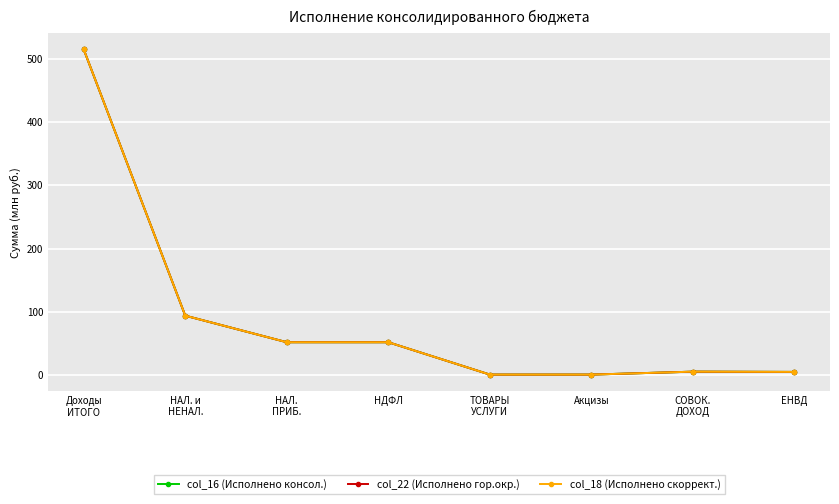

True or false: col_18 (Исполнено скоррект.) has a value of 91.8 at НАЛ.
ПРИБ..

False